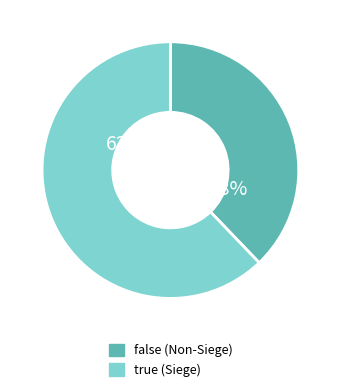

To the nearest percent, what is the difference between the largest and smallest slice percentages?

24%